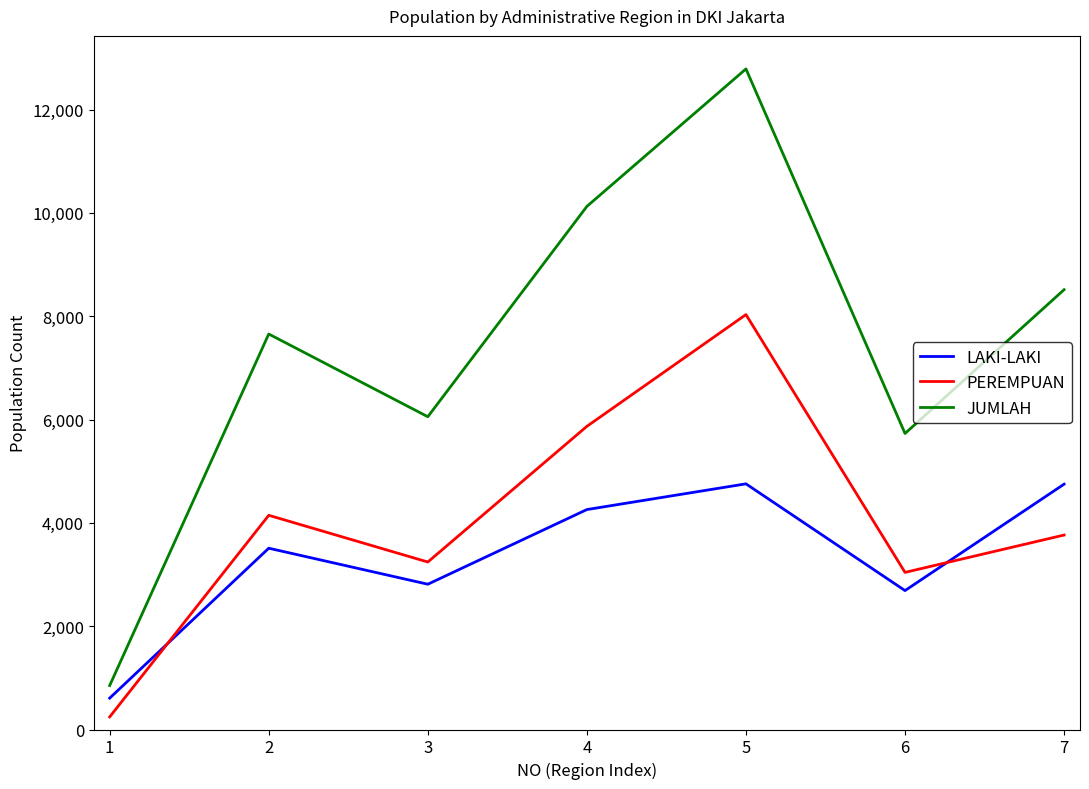

Count the number of data series in this chart.

3